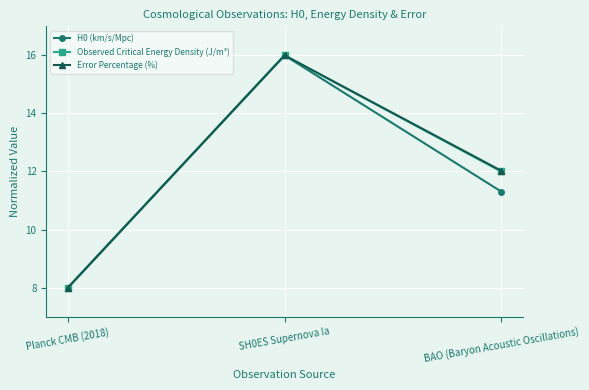

What is the difference between the maximum and second lowest values in the H0 (km/s/Mpc) series?

4.7